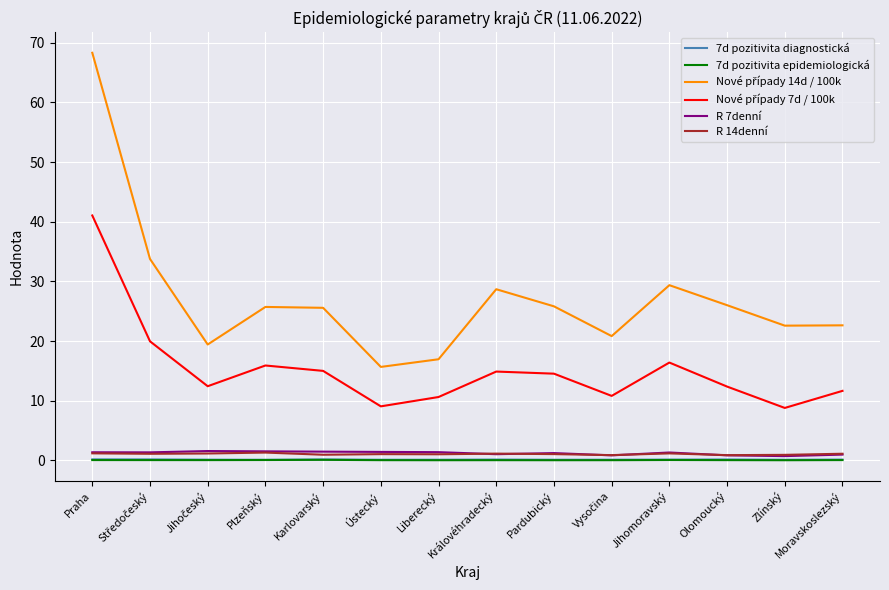

Which label corresponds to the largest value in the chart?

Praha